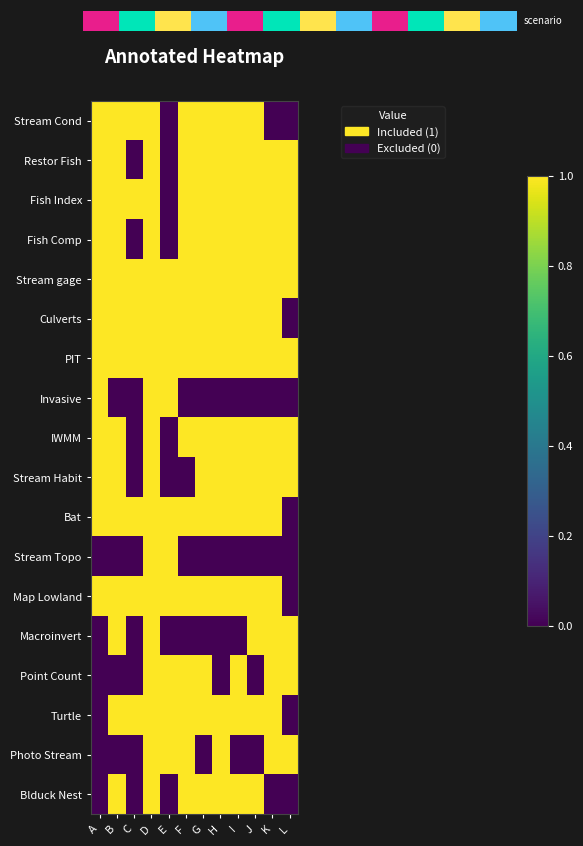

Which series has the widest spread of values?

Stream Cond